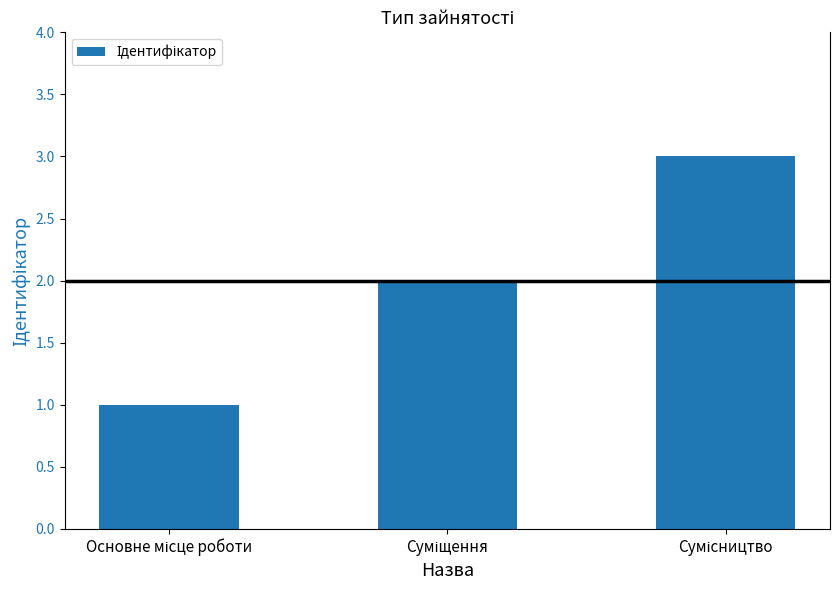

Count the values in the range 1 to 3.

3